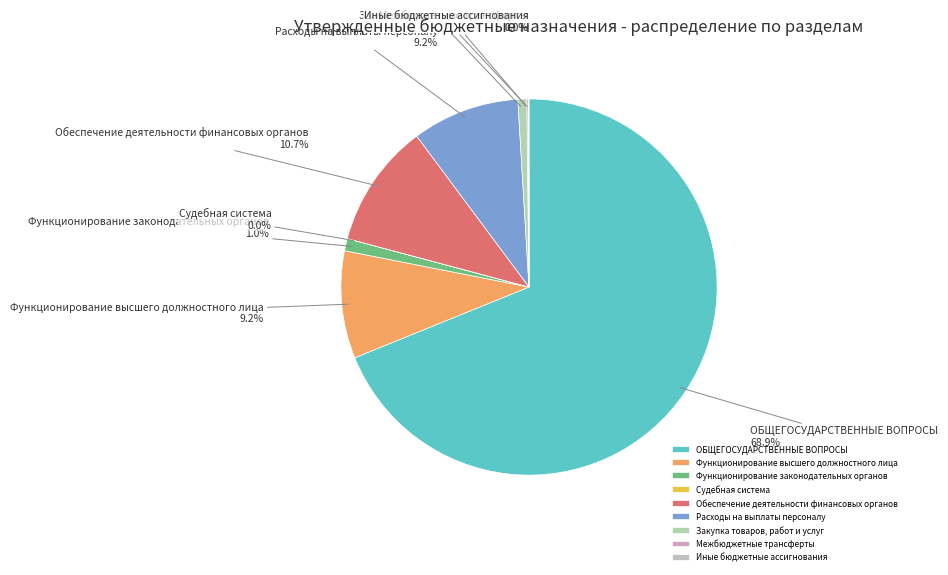

Do Расходы на выплаты персоналу and Закупка товаров, работ и услуг together represent more than half of the pie?

No